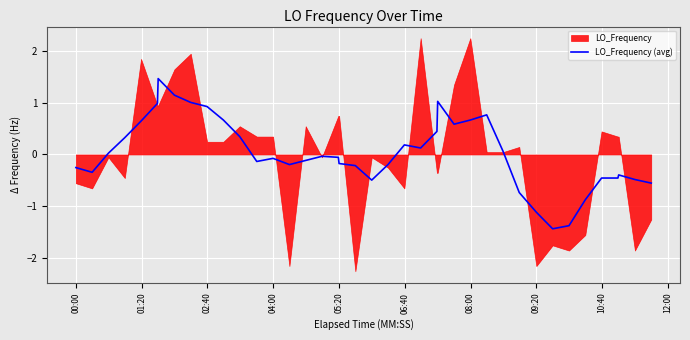

What is the highest value of the LO_Frequency (avg) series?

1.5